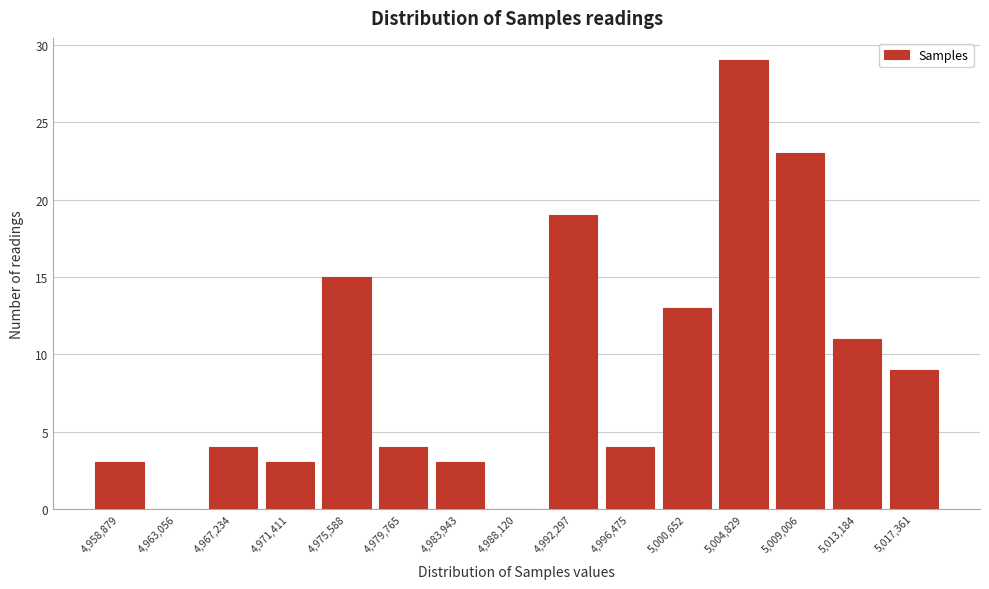

Reading left to right, list every bar in this chart as the range it spans on the x-axis followed by its height. Neither the bar edges nor the heights are printed on the chart, so give them approximately, as read against the axes.

4957000 to 4961000: 3
4961000 to 4965000: 0
4965000 to 4969500: 4
4969500 to 4973500: 3
4973500 to 4977500: 15
4977500 to 4982000: 4
4982000 to 4986000: 3
4986000 to 4990000: 0
4990000 to 4994500: 19
4994500 to 4998500: 4
4998500 to 5002500: 13
5002500 to 5007000: 29
5007000 to 5011000: 23
5011000 to 5015500: 11
5015500 to 5019500: 9